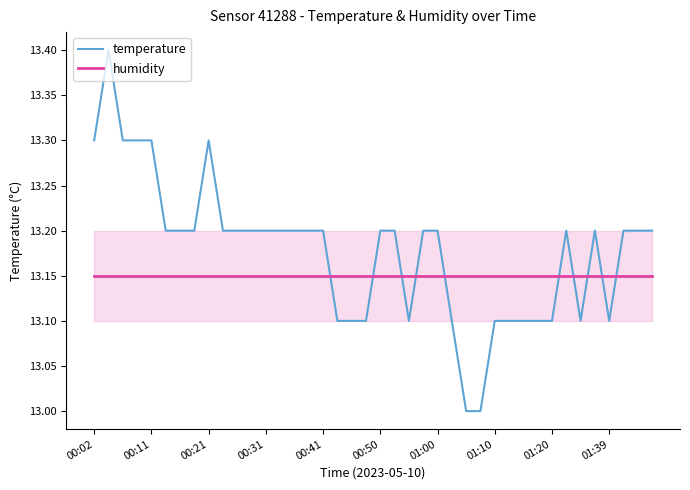

True or false: temperature and humidity intersect in this chart.

True